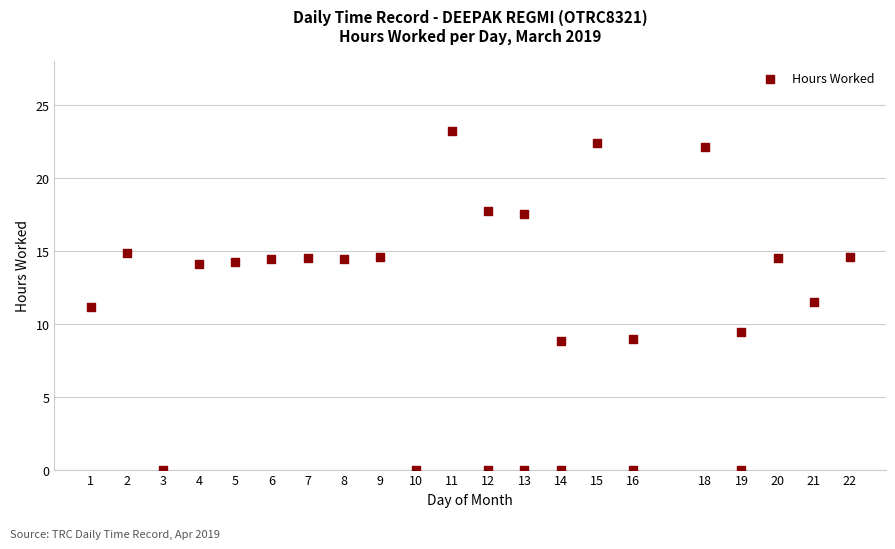

What is the range of Y values (max minus min)?

23.2